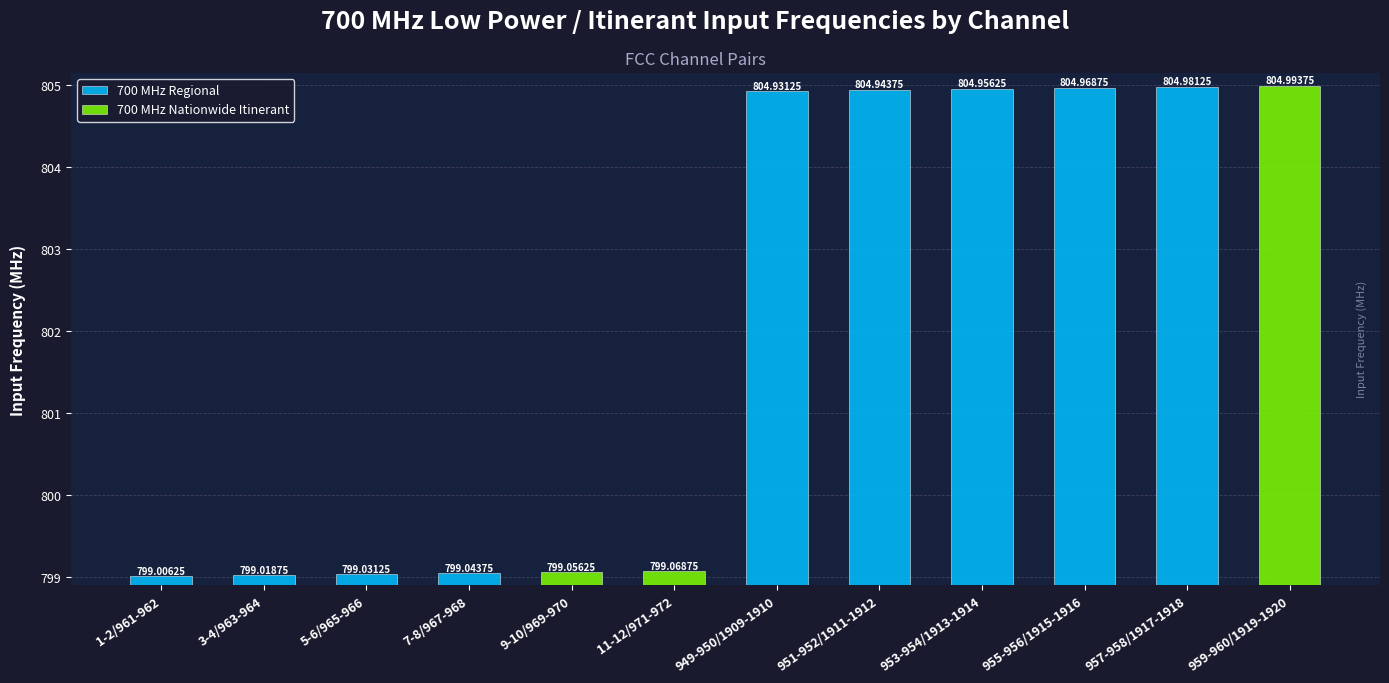

Reading left to right, extract all data points from this chart.

1-2/961-962=799.0	3-4/963-964=799.0	5-6/965-966=799.0	7-8/967-968=799.0	9-10/969-970=799.1	11-12/971-972=799.1	949-950/1909-1910=804.9	951-952/1911-1912=804.9	953-954/1913-1914=805.0	955-956/1915-1916=805.0	957-958/1917-1918=805.0	959-960/1919-1920=805.0